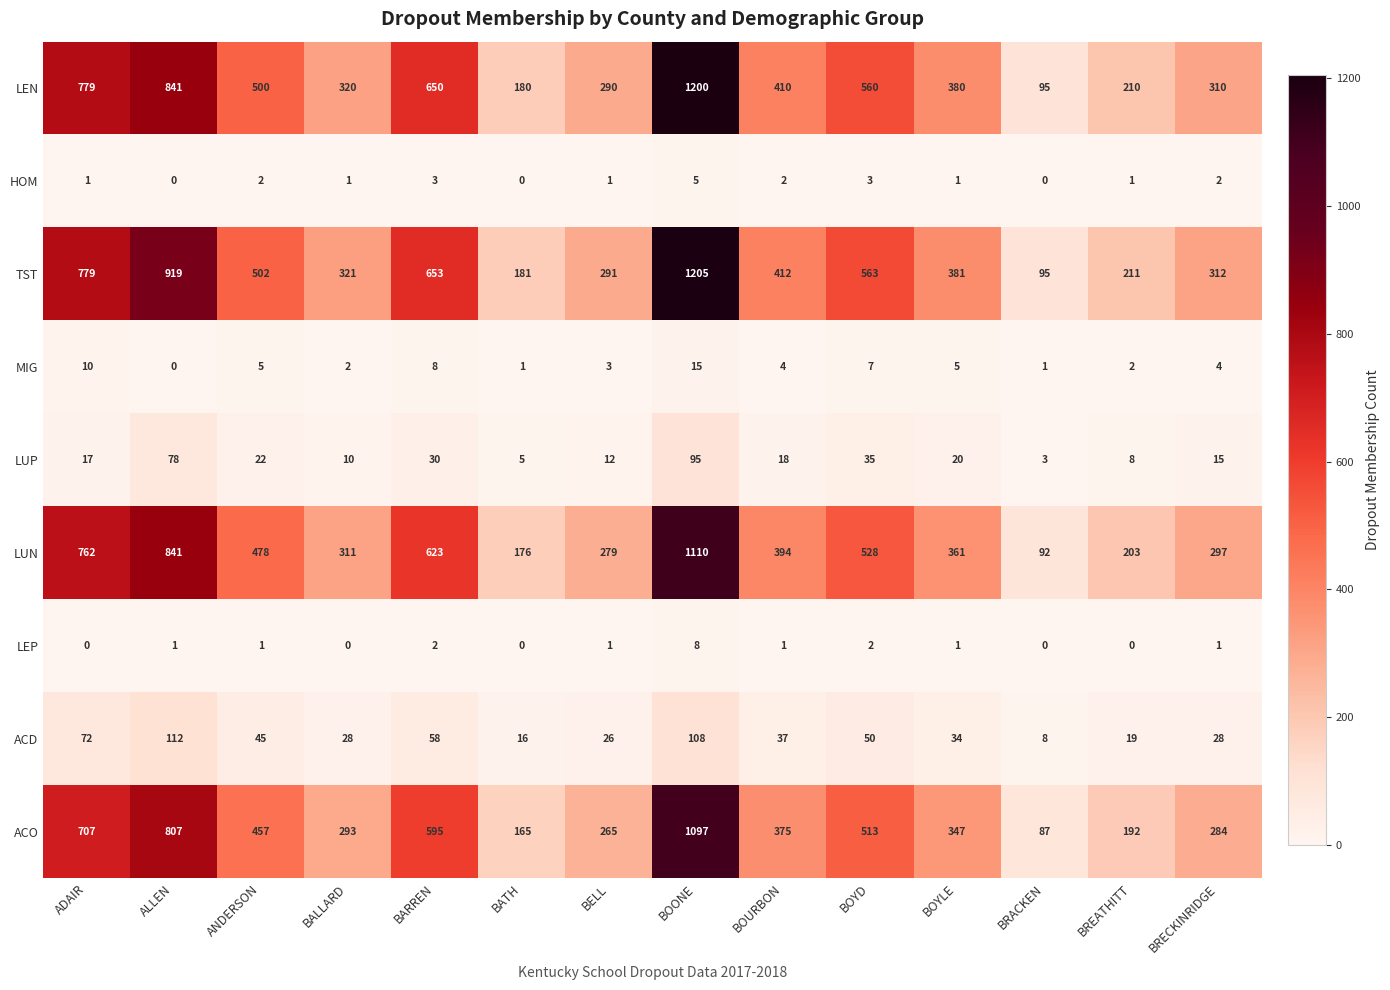

What is the difference between the ACD values at BOYD and ADAIR?

22